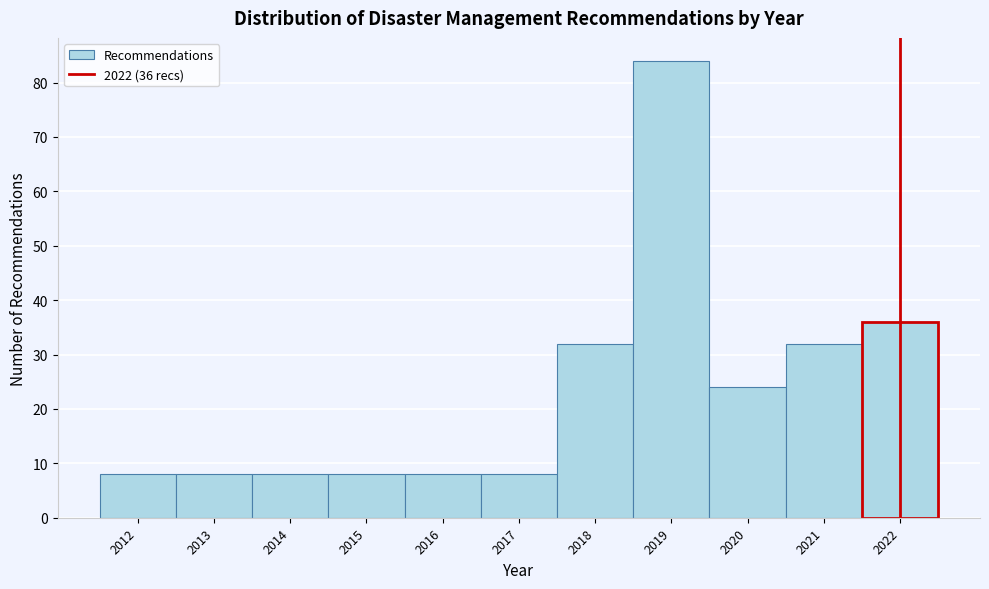

Over which range of the x-axis is the bar tallest?

2018.5 to 2019.5